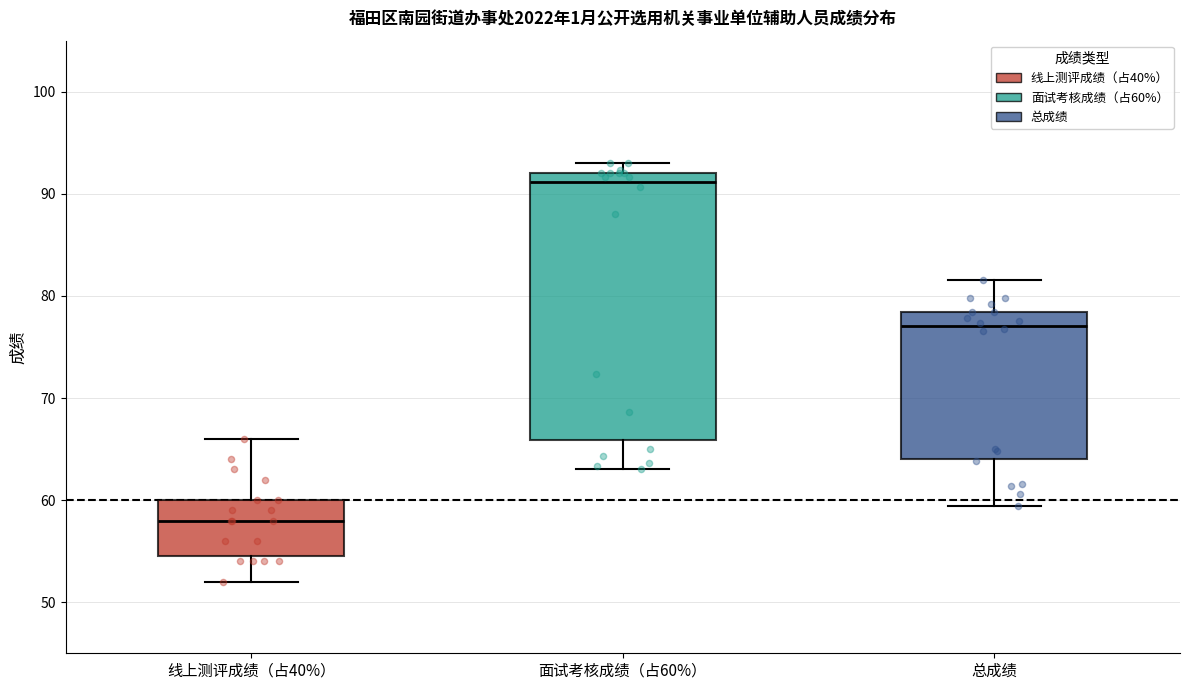

Reading left to right, transcribe this box plot: for each box, give where its median line is, the range the box spans, and where its two whiskers end, as read against the y-axis. The values are not printed on the chart, so give them approximately, as read against the axis.

线上测评成绩（占40%）: median 58, box 55 to 60, whiskers 52 to 66
面试考核成绩（占60%）: median 91, box 66 to 92, whiskers 63 to 93
总成绩: median 77, box 64 to 78, whiskers 59 to 82